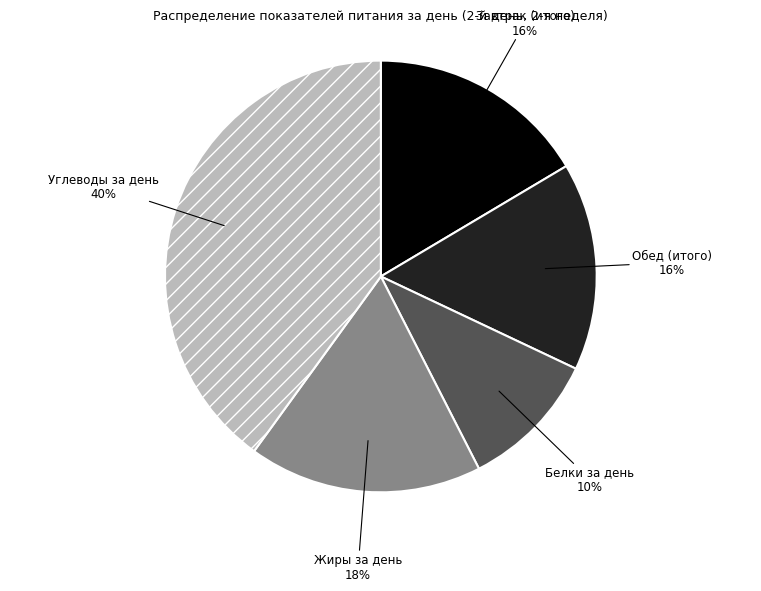

To the nearest percent, what is the difference between the largest and smallest slice percentages?

30%